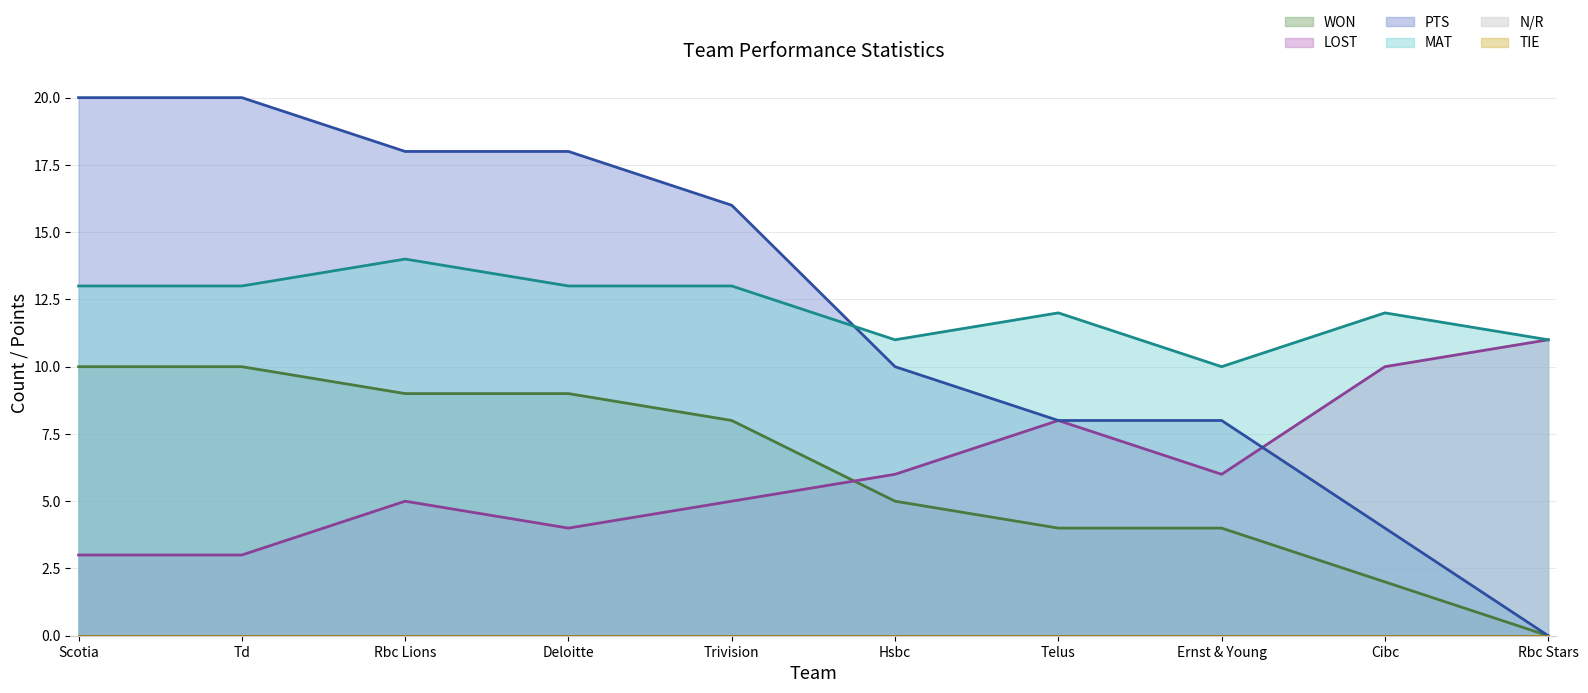

Does the chart have visible grid lines?

Yes